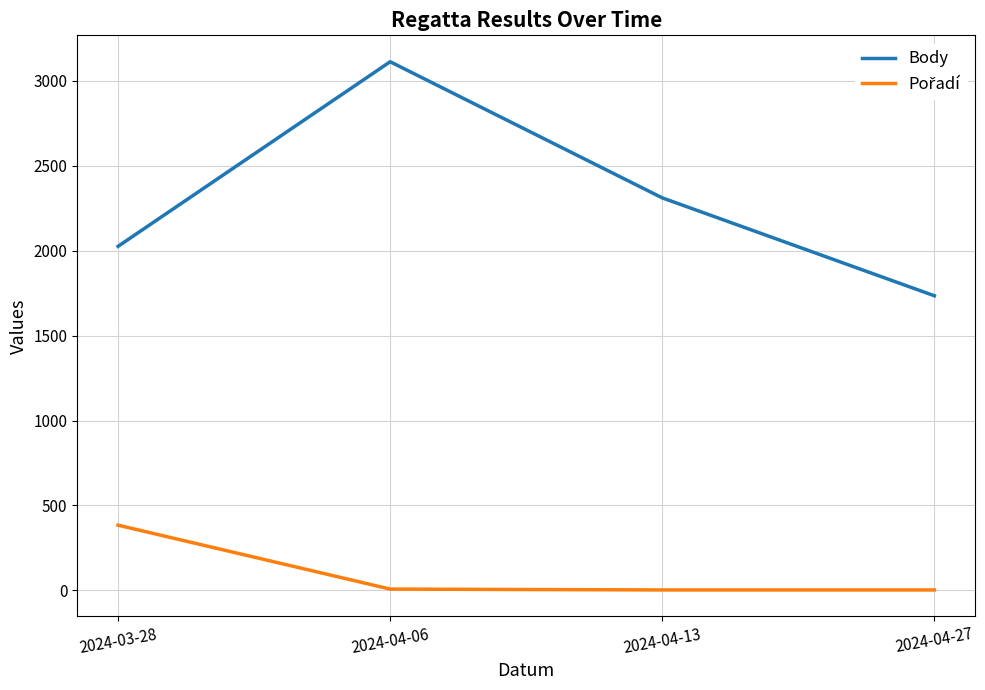

Does the chart display data point markers on the line(s)?

No